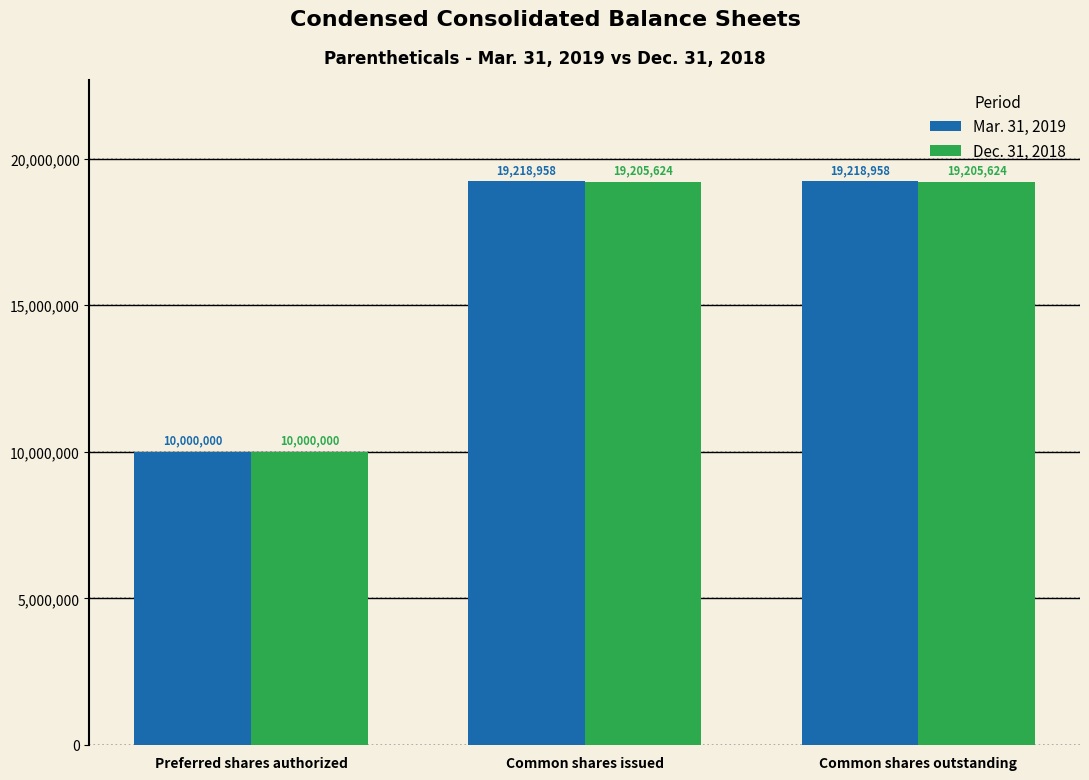

Reading left to right, what are all the values shown in this chart?

Mar. 31, 2019: 10000000	19218958	19218958
Dec. 31, 2018: 10000000	19205624	19205624